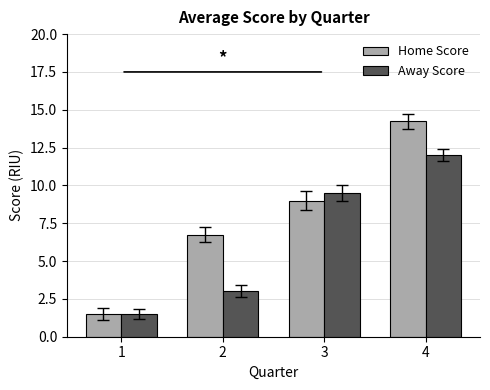

At how many categories does at least one series exceed 10?

1